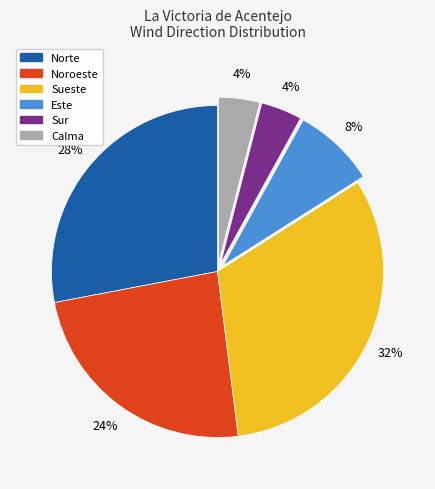

Does any single category account for the majority?

No